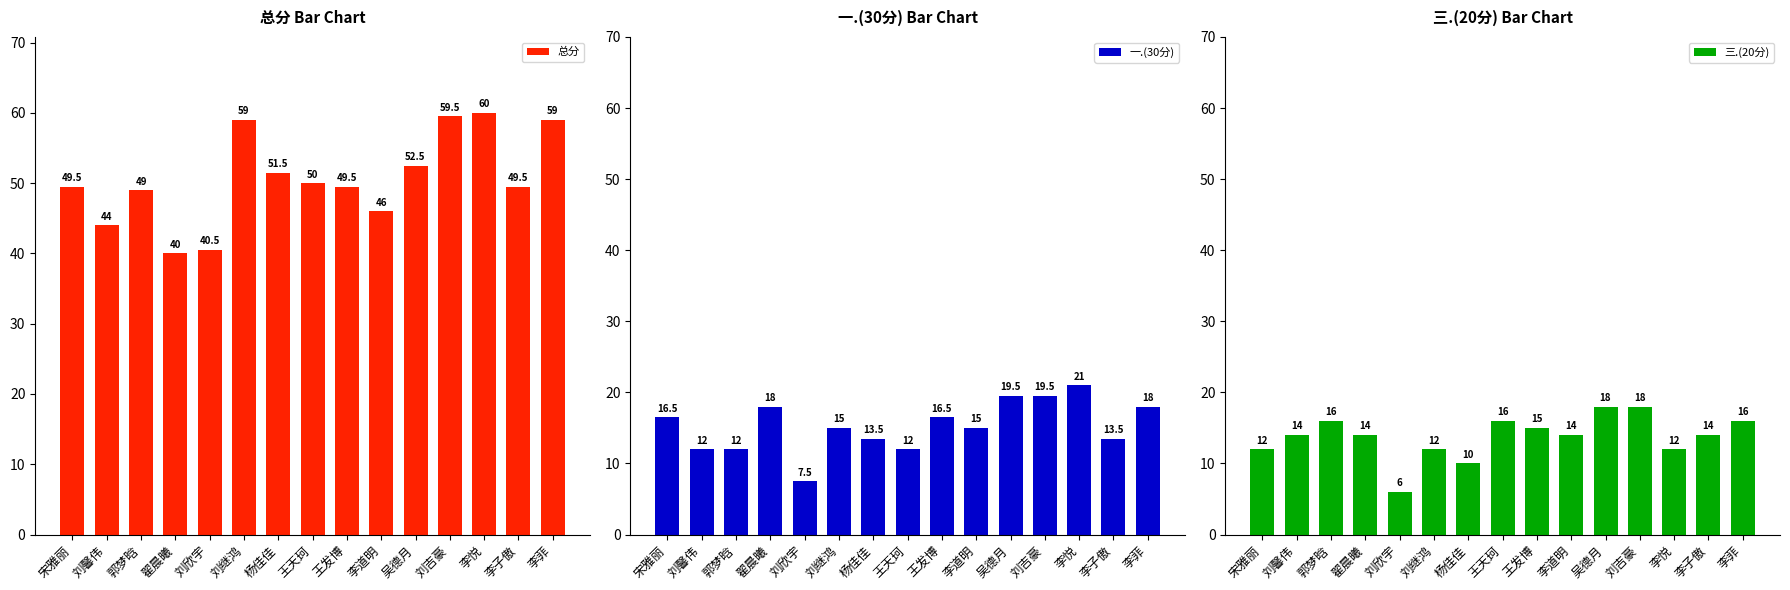

Which series has the largest total across all categories?

总分